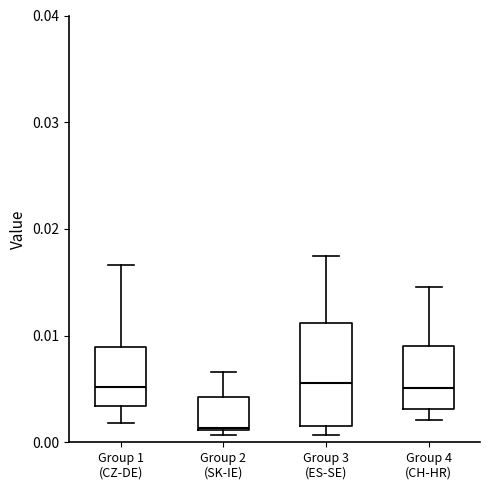

Reading left to right, read every box against the y-axis: the position of its median line, the range the box covers, and the ends of its whiskers. The values are not printed on the chart, so give them approximately, as read against the axis.

Group 1 (CZ-DE): median 0.005, box 0.003 to 0.009, whiskers 0.002 to 0.017
Group 2 (SK-IE): median 0.001, box 0.001 to 0.004, whiskers 0.001 (just below the box's lower edge) to 0.007
Group 3 (ES-SE): median 0.006, box 0.001 to 0.011, whiskers 0.001 (just below the box's lower edge) to 0.017
Group 4 (CH-HR): median 0.005, box 0.003 to 0.009, whiskers 0.002 to 0.015